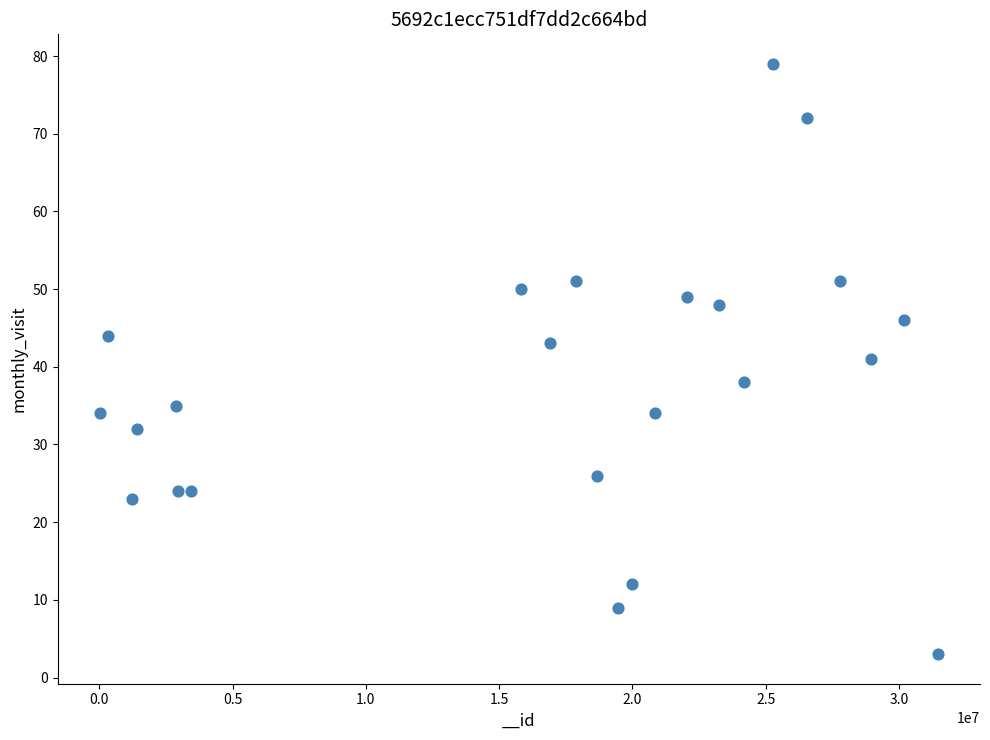

What is the range of X values (max minus min)?

31445794